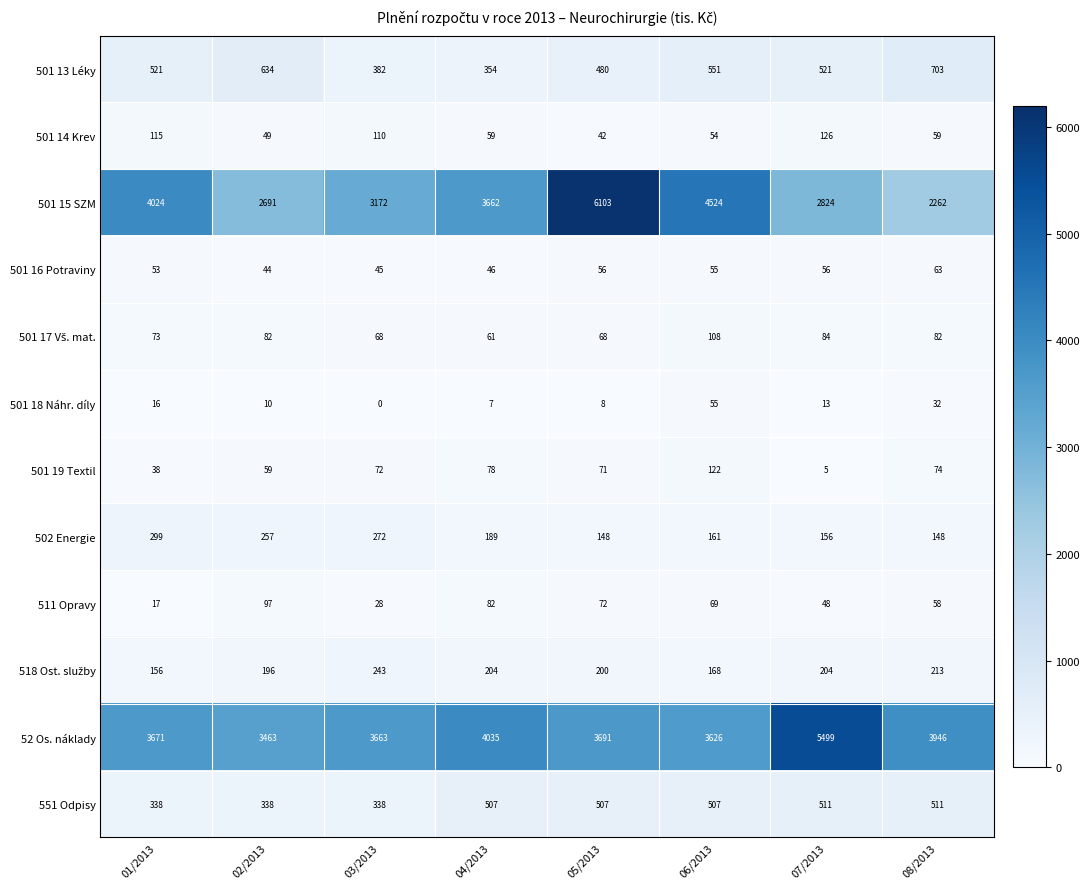

What is the spread (max minus min) of values at 02/2013?

3453